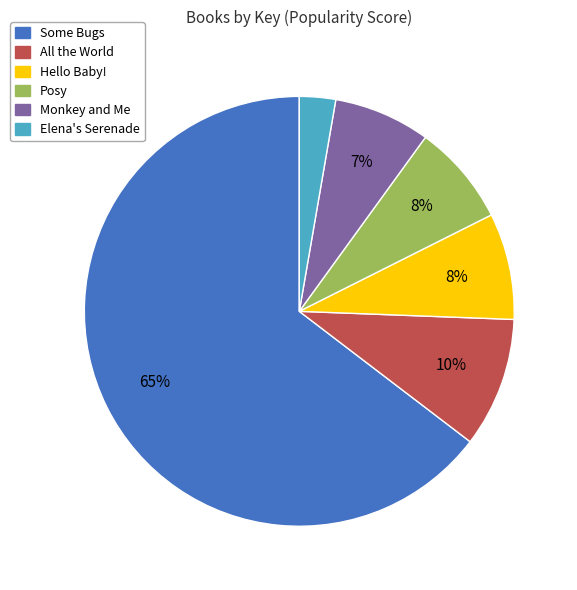

To the nearest percent, what is the combined percentage of Posy and Hello Baby!?

16%